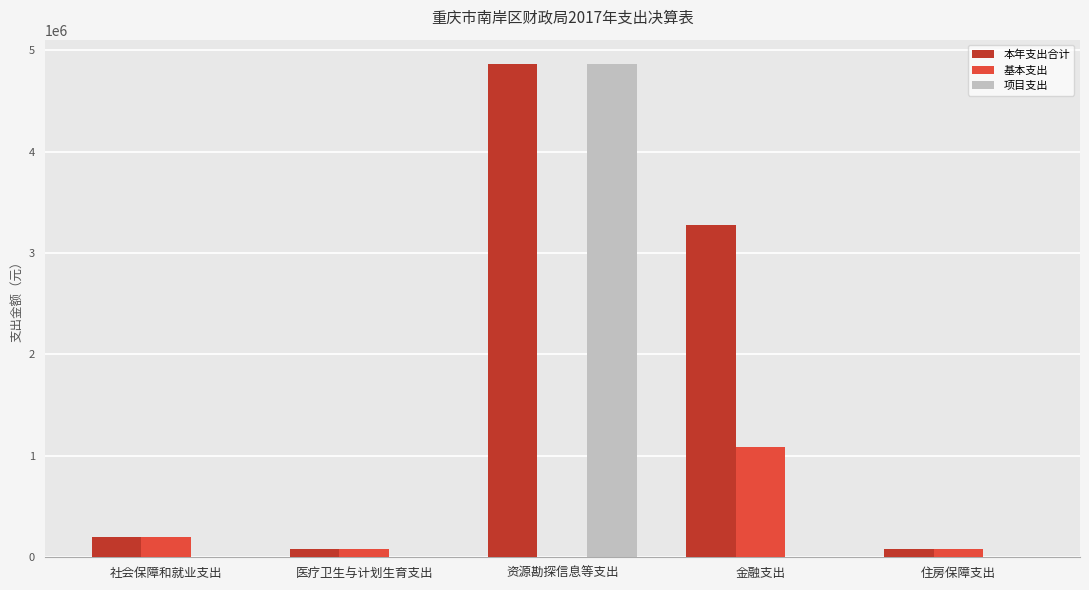

Which series has the widest spread of values?

项目支出